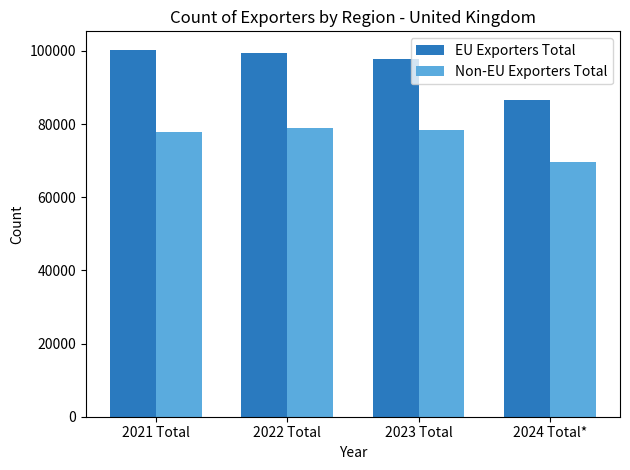

Reading left to right, extract all data points from this chart.

EU Exporters Total: 2021 Total=100347	2022 Total=99460	2023 Total=97697	2024 Total*=86490
Non-EU Exporters Total: 2021 Total=77728	2022 Total=79015	2023 Total=78276	2024 Total*=69529